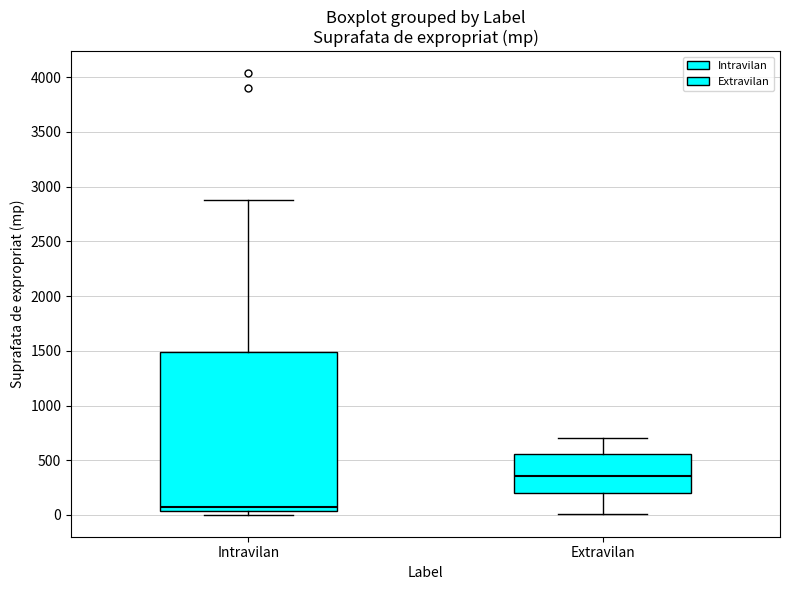

Reading left to right, transcribe this box plot: for each box, give where its median line is, the range the box spans, and where its two whiskers end, as read against the y-axis. The values are not printed on the chart, so give them approximately, as read against the axis.

Intravilan: median 100, box 50 to 1500, whiskers 0 to 2900
Extravilan: median 350, box 200 to 550, whiskers 0 to 700